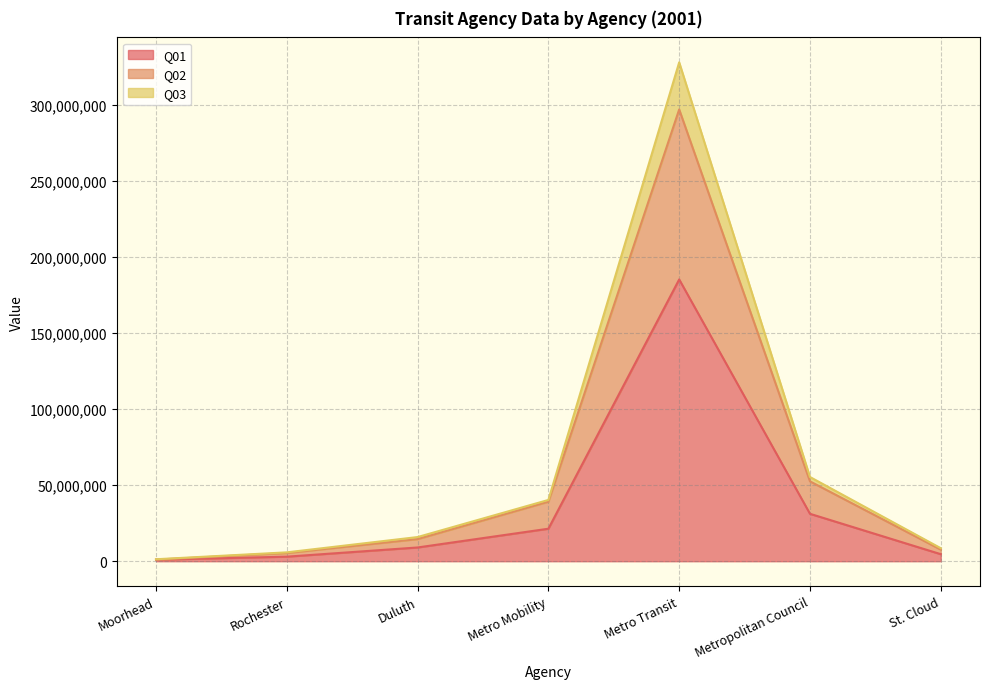

The value of Q01 at Metro Transit is 185396184. True or false?

True